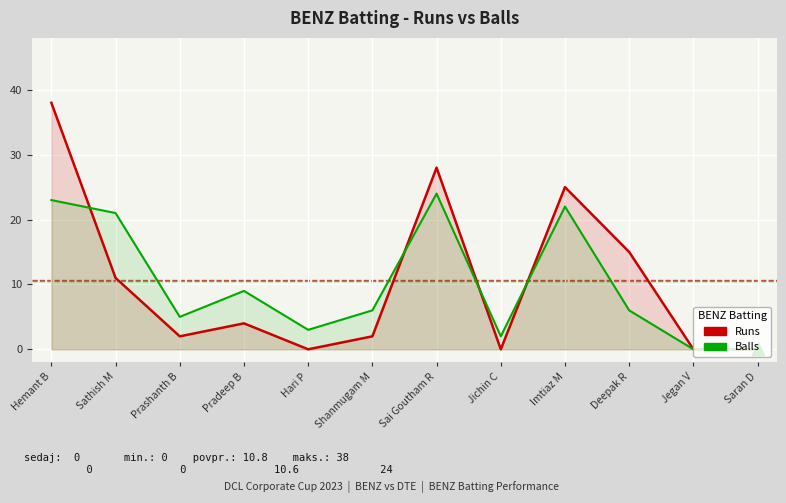

Which series ends up on top after the final intersection of Runs and Balls?

Runs